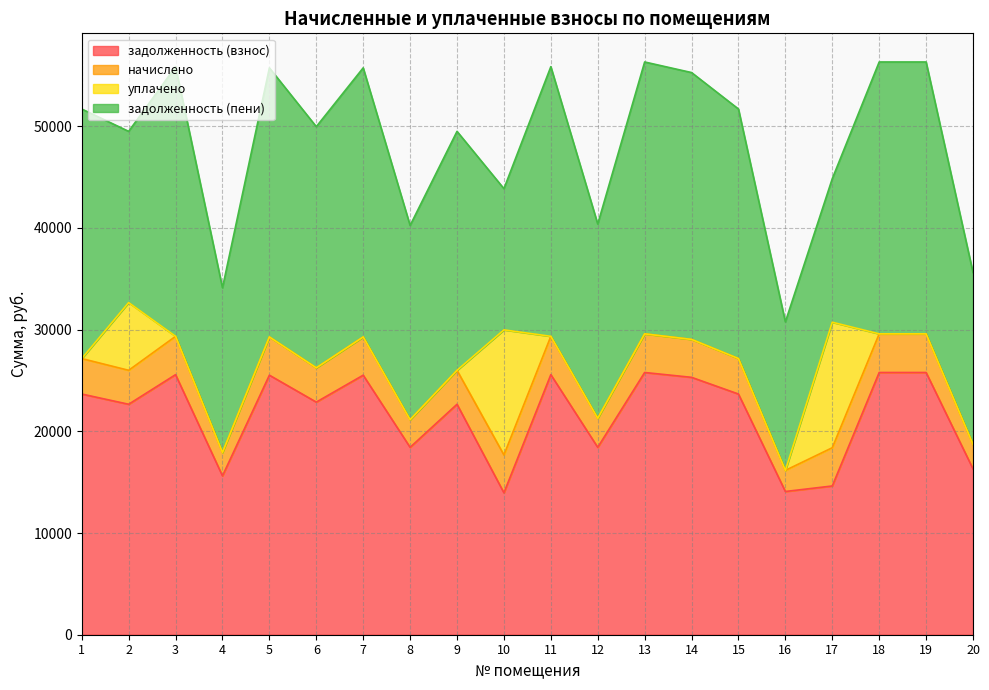

At which category is the sum across all series the highest?

13